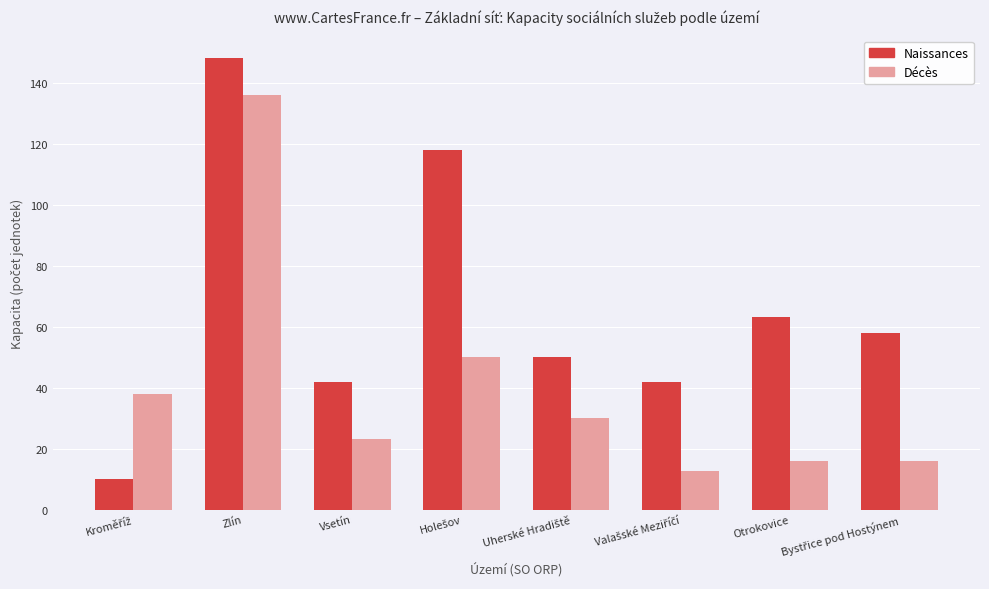

Which series has the largest range (max minus min)?

Naissances